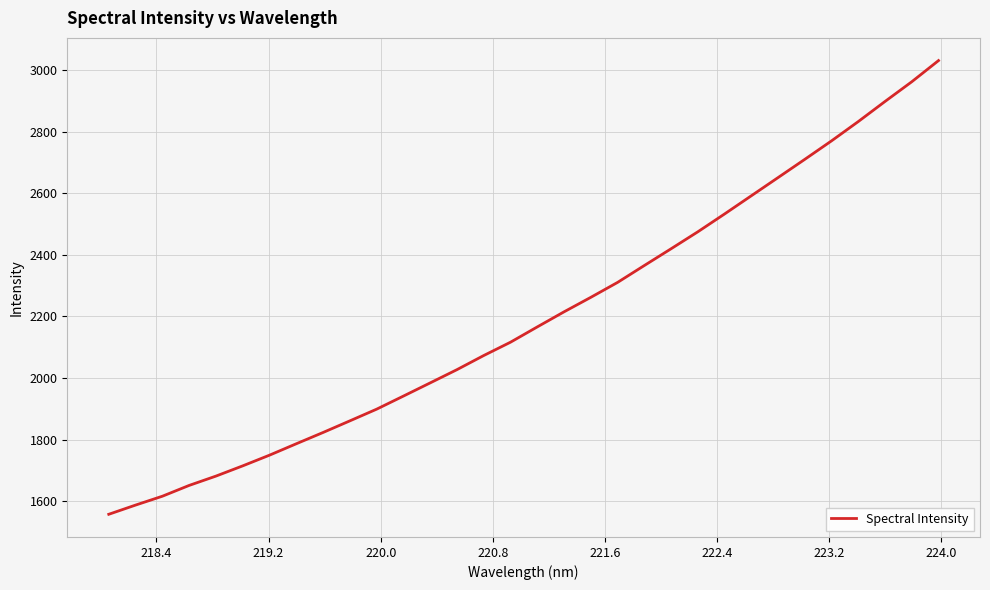

What is the smallest value displayed?

1557.9